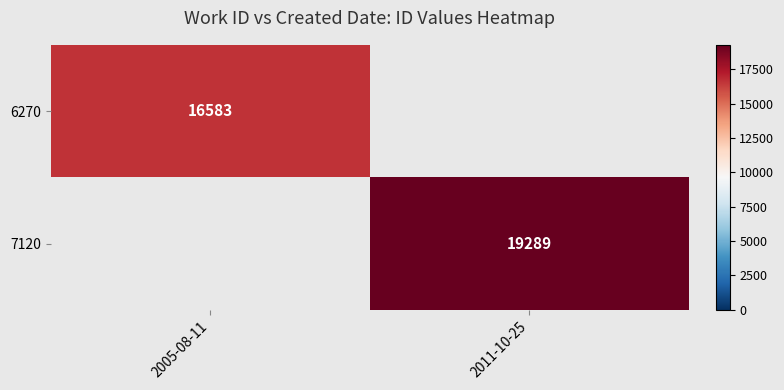

True or false: 6270 has a value of 4872 at 2005-08-11.

False